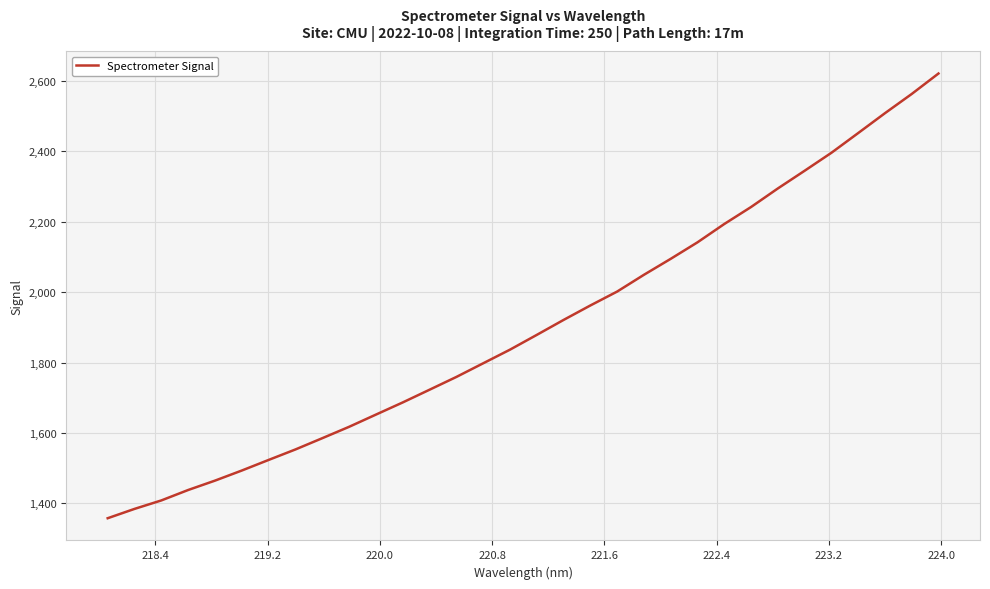

What is the maximum value shown in the chart?

2620.8